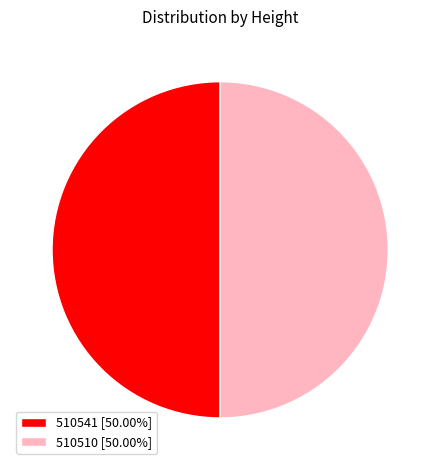

Combined, do 510510 [50.00%] and 510541 [50.00%] account for over 50%?

Yes